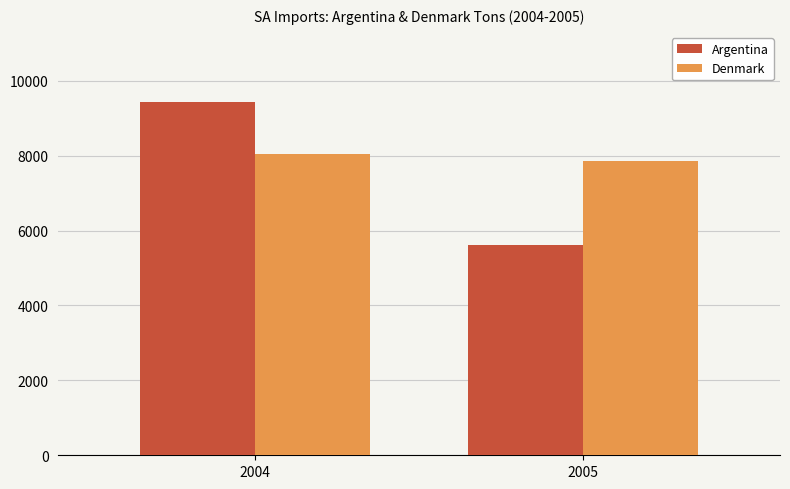

Reading right to left, what are all the values shown in this chart?

Argentina: 5605	9421
Denmark: 7855	8048